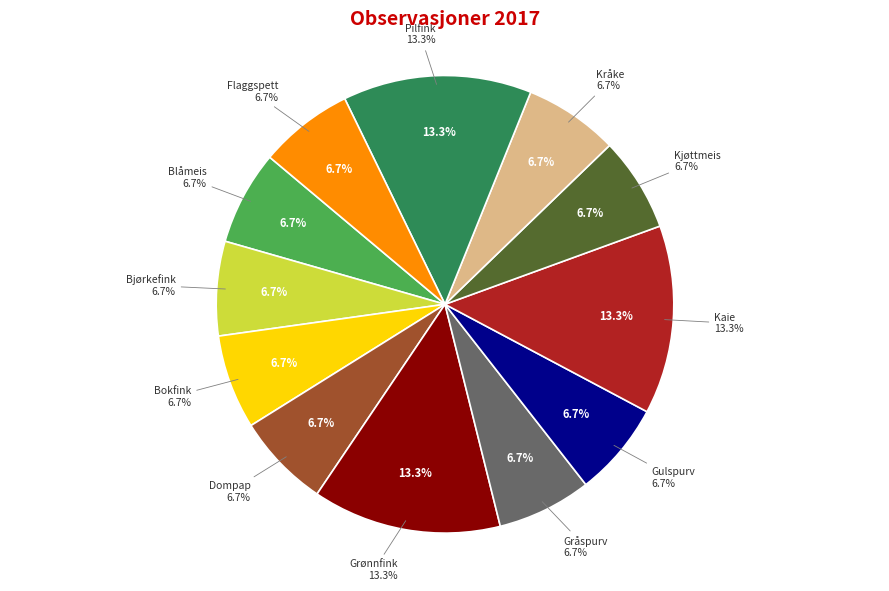

Which slice is the largest?

Grønnfink